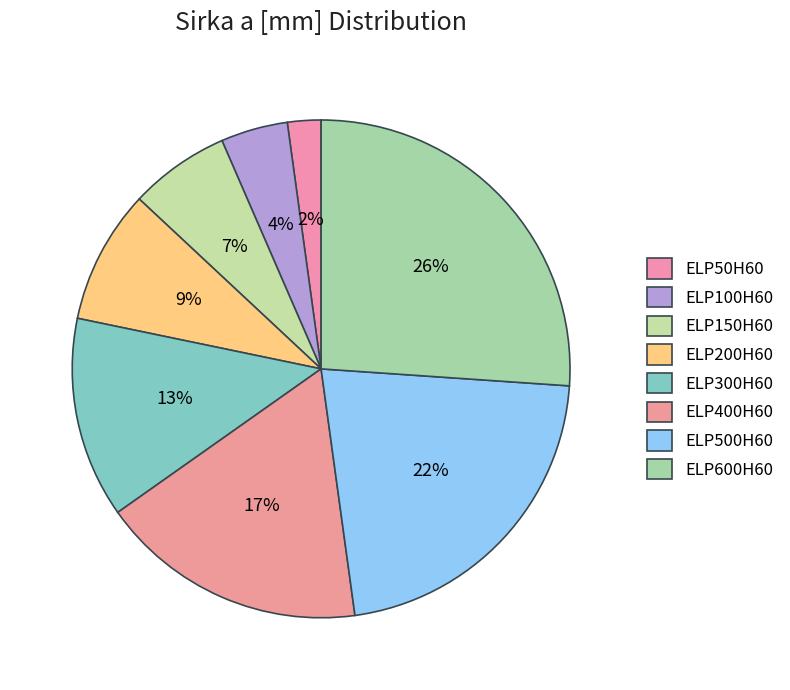

How many segments does this pie chart have?

8